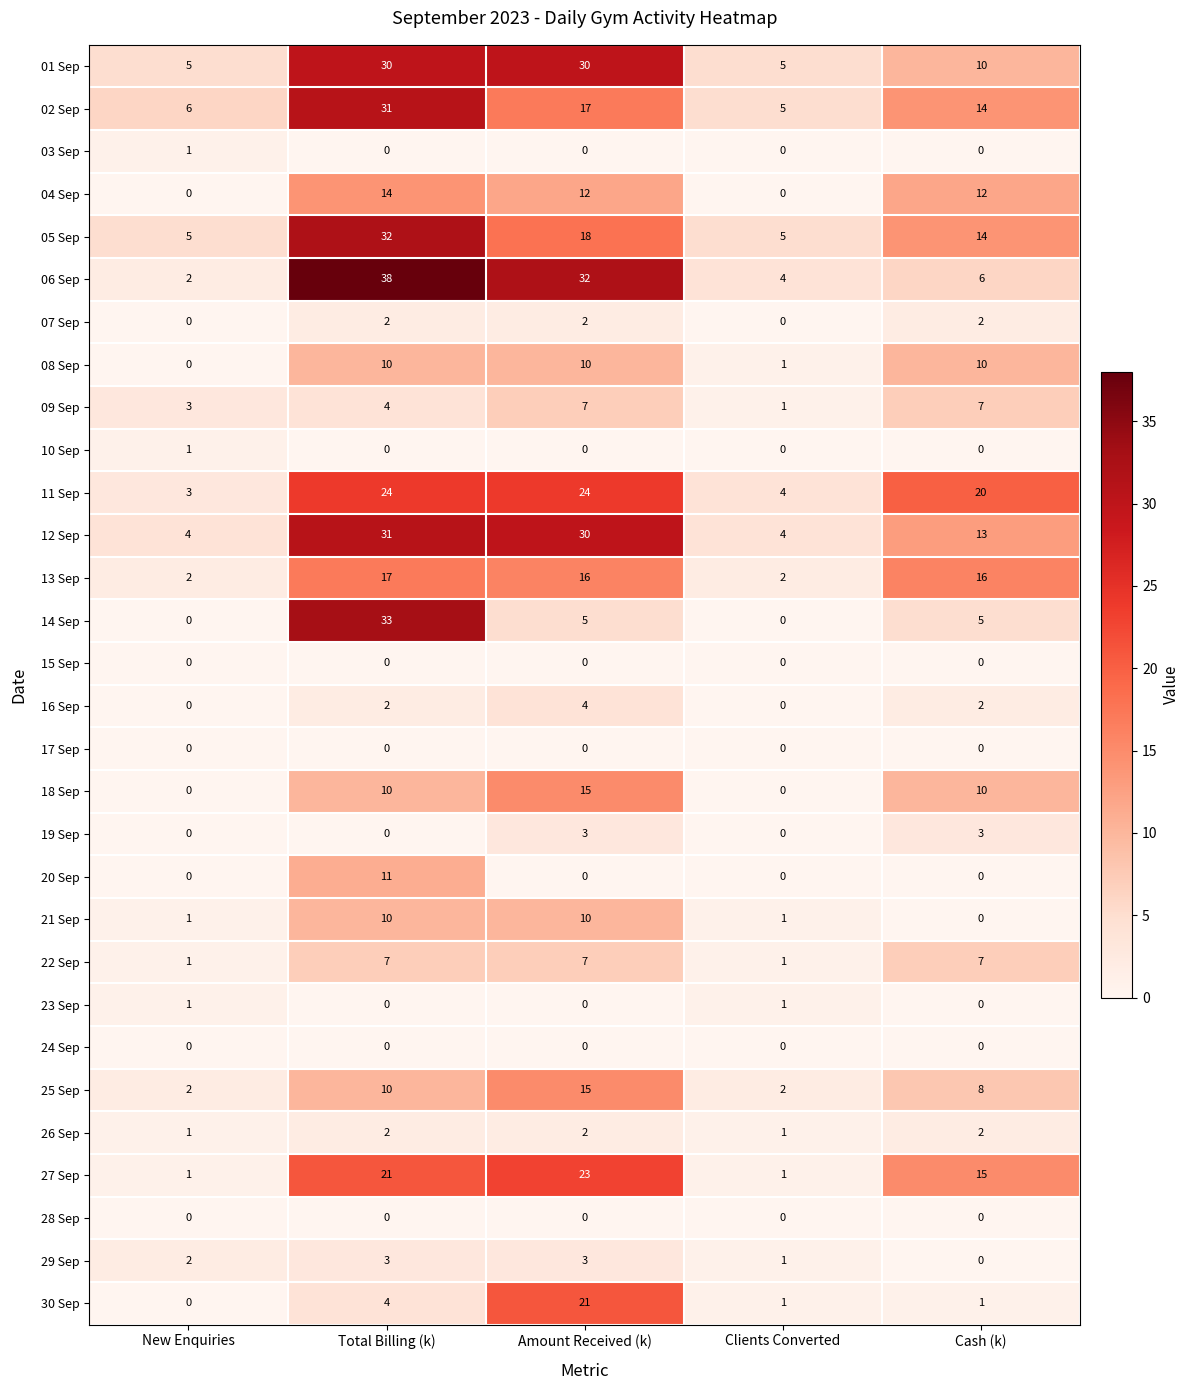

What is the total value across all series at Clients Converted?

40